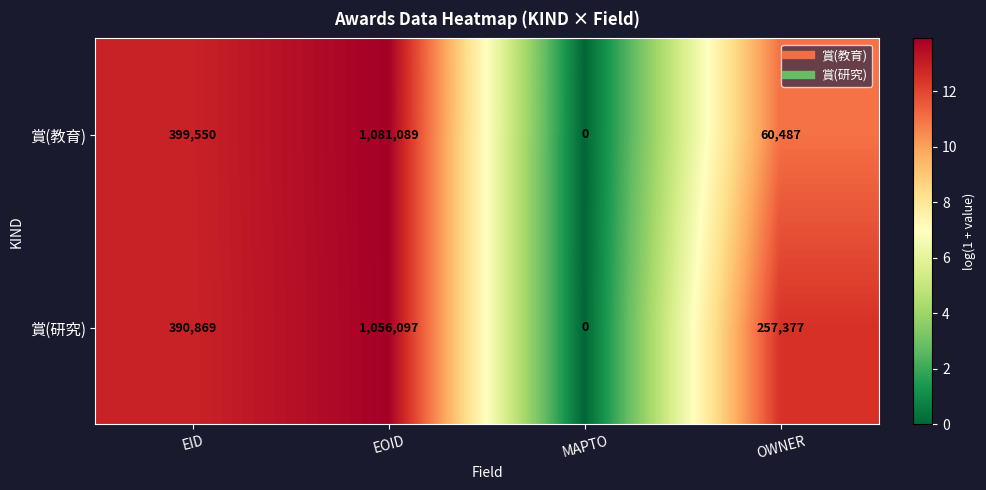

Which series has the largest total across all categories?

賞(研究)